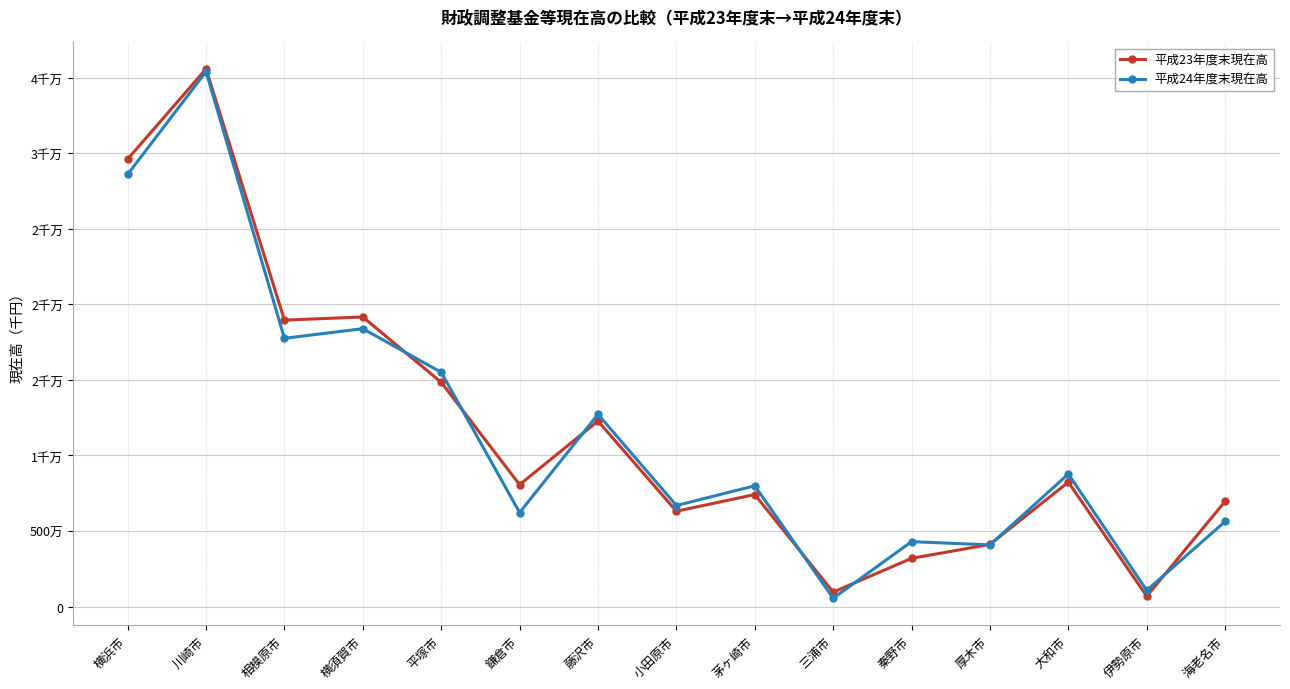

What are all the series names shown in the legend?

平成23年度末現在高, 平成24年度末現在高